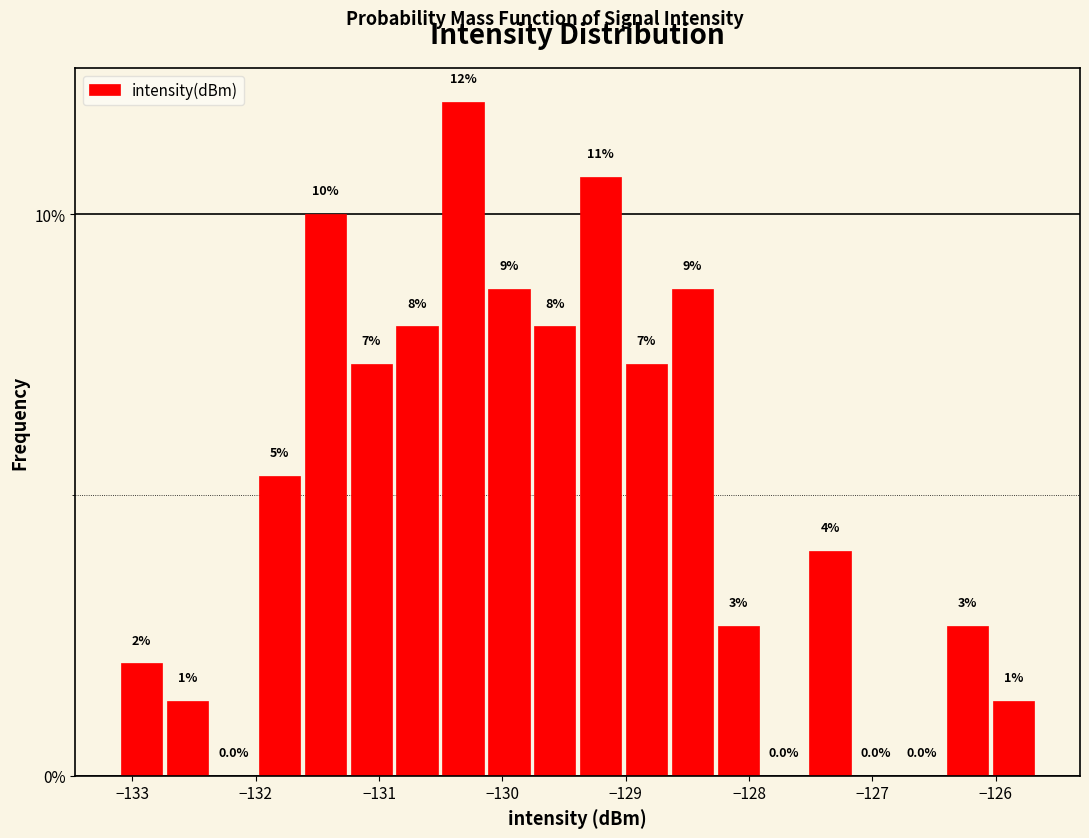

Read against the x-axis, roughly where is the centre of the tallest bar?

-130.3